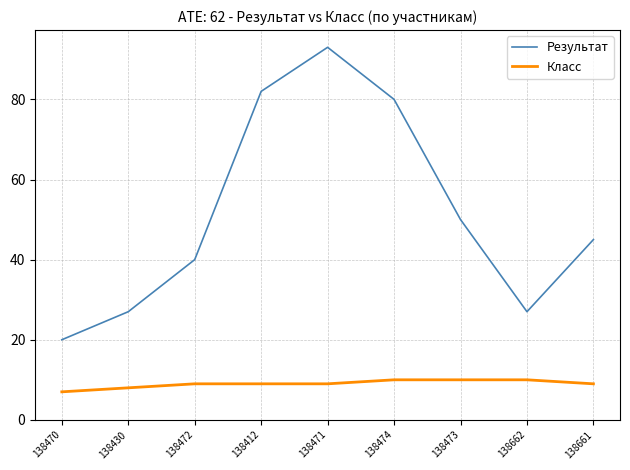

Reading left to right, list all the values displayed in this chart.

Результат: 138470=20	138430=27	138472=40	138412=82	138471=93	138474=80	138473=50	138662=27	138661=45
Класс: 138470=7	138430=8	138472=9	138412=9	138471=9	138474=10	138473=10	138662=10	138661=9